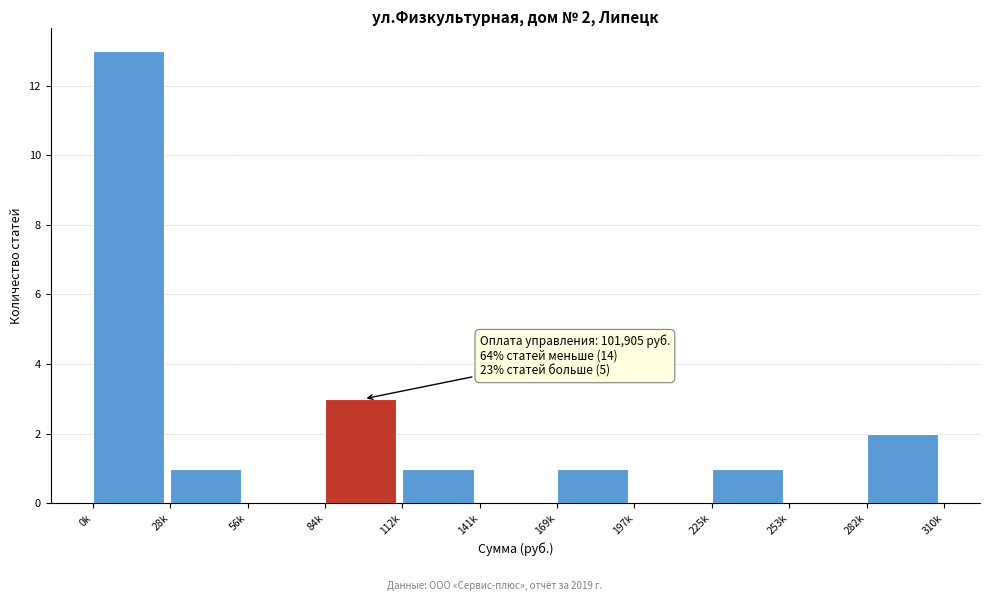

Reading right to left, list all the values displayed in this chart.

282k=2	253k=0	225k=1	197k=0	169k=1	141k=0	112k=1	84k=3	56k=0	28k=1	0k=13